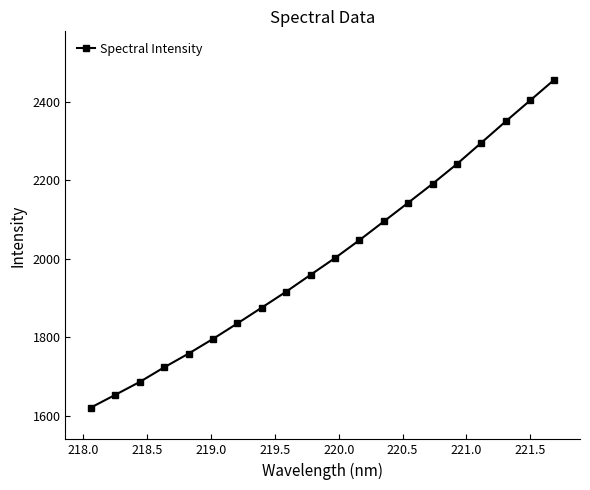

Reading left to right, extract all data points from this chart.

1621.1	1653.5	1686.2	1723.4	1758.4	1795.7	1835.2	1875.4	1916.0	1958.9	2001.6	2047.0	2094.6	2142.3	2190.5	2241.0	2295.0	2349.4	2402.6	2455.8